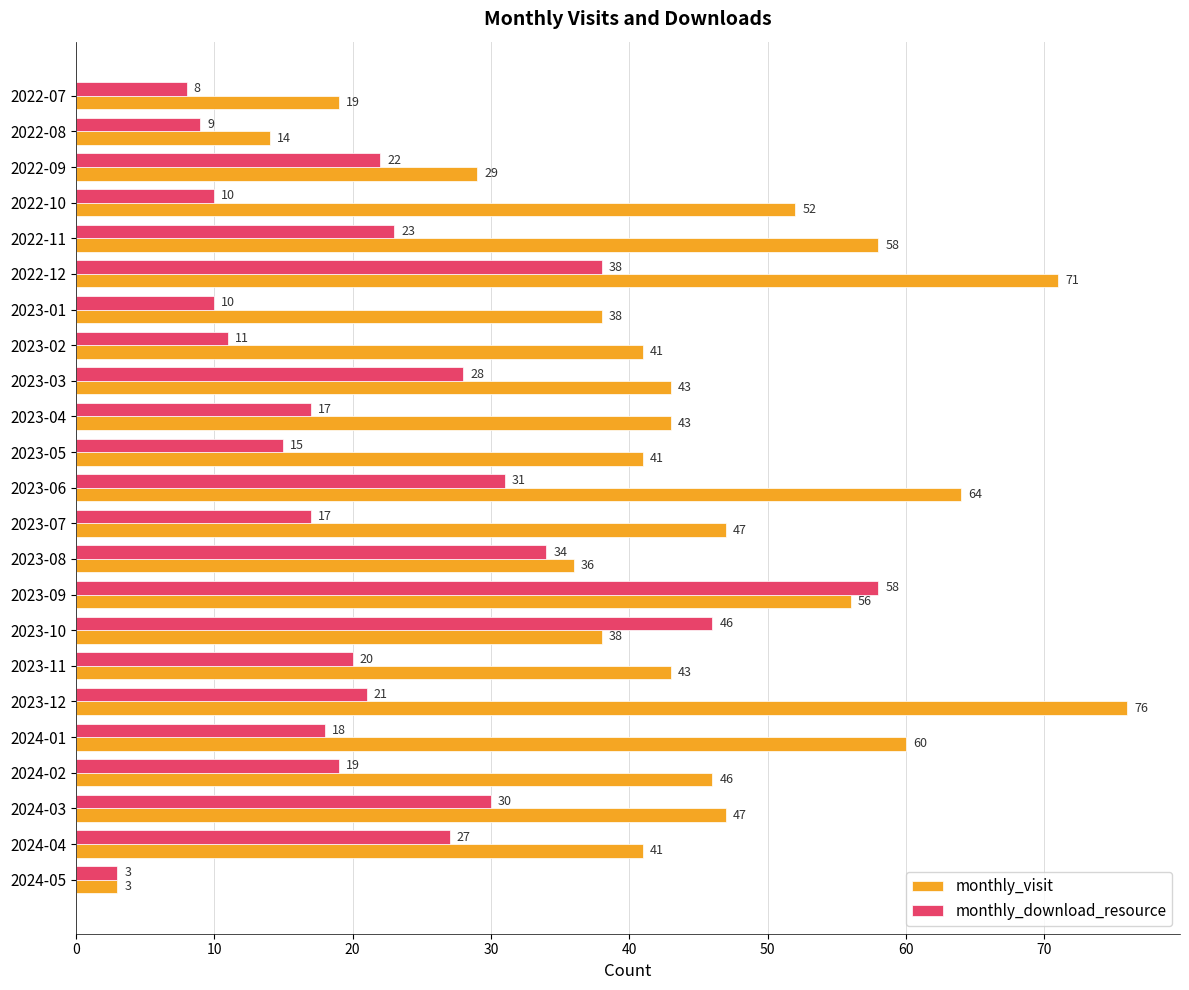

What is the maximum value shown in the chart?

76